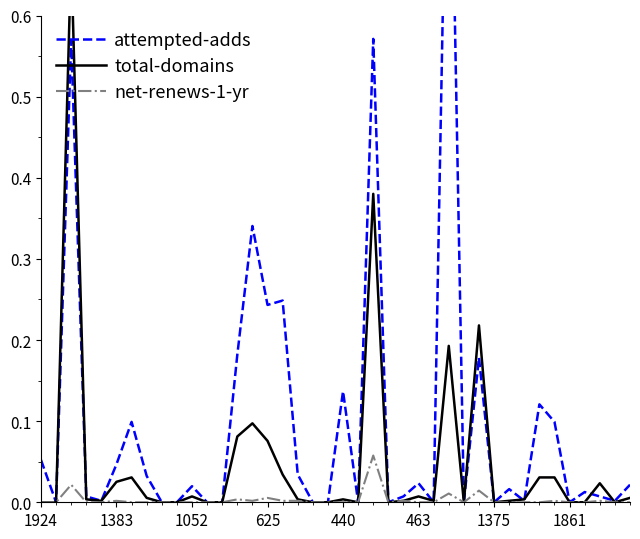

How many lines are shown in the chart?

3